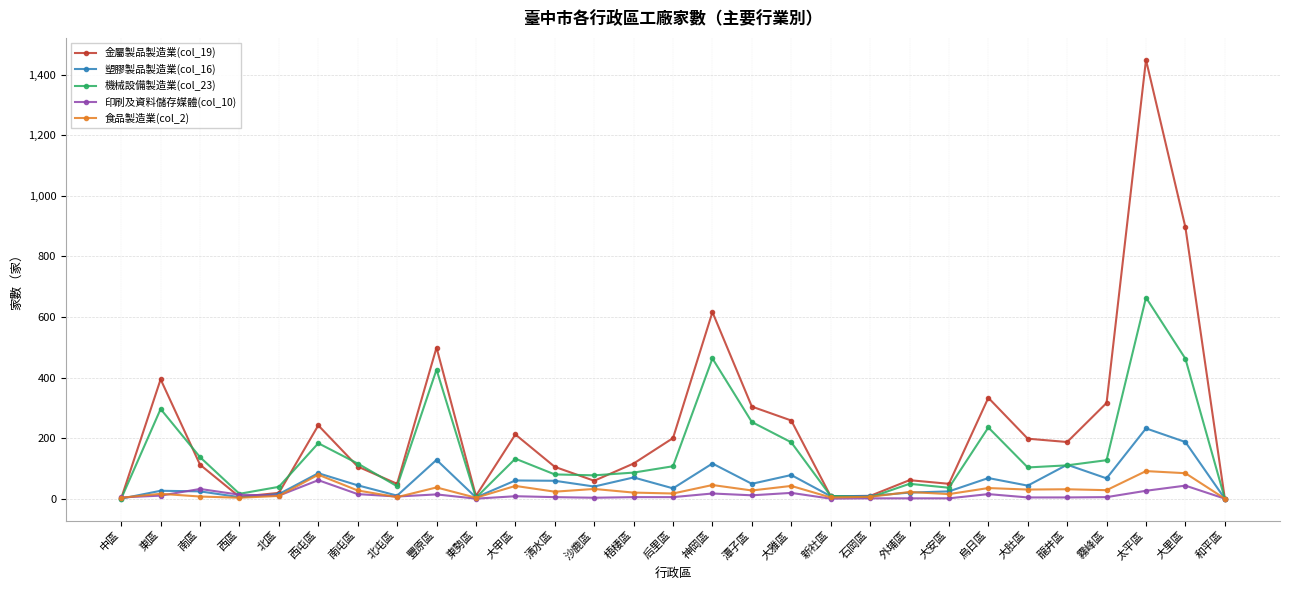

What is the difference between the second highest and minimum values in the 機械設備製造業(col_23) series?

463